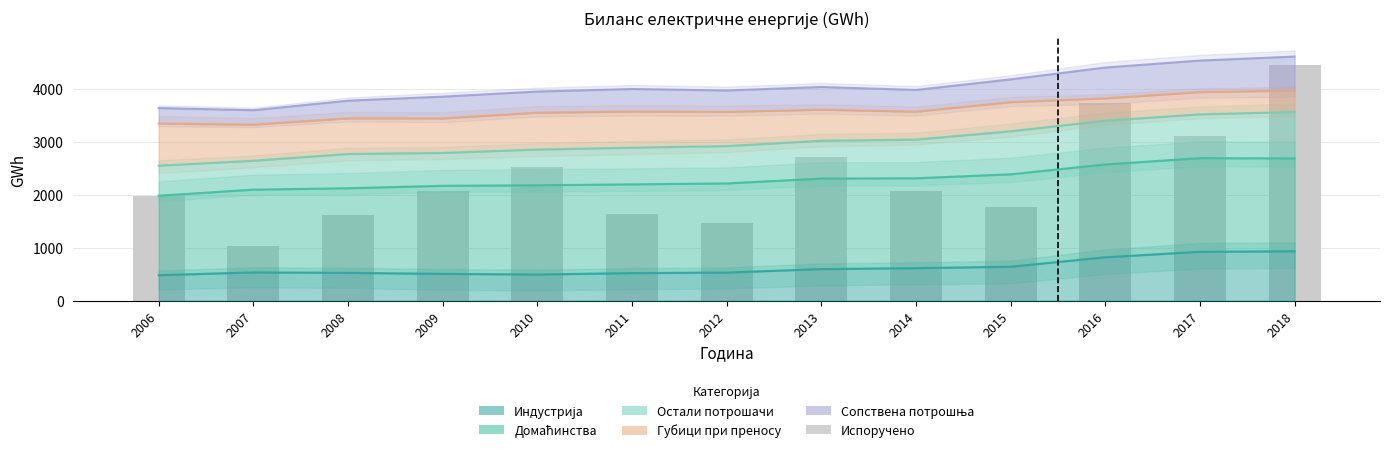

Rank the categories by value from highest to lowest.

2018, 2016, 2017, 2013, 2010, 2009, 2014, 2006, 2015, 2011, 2008, 2012, 2007